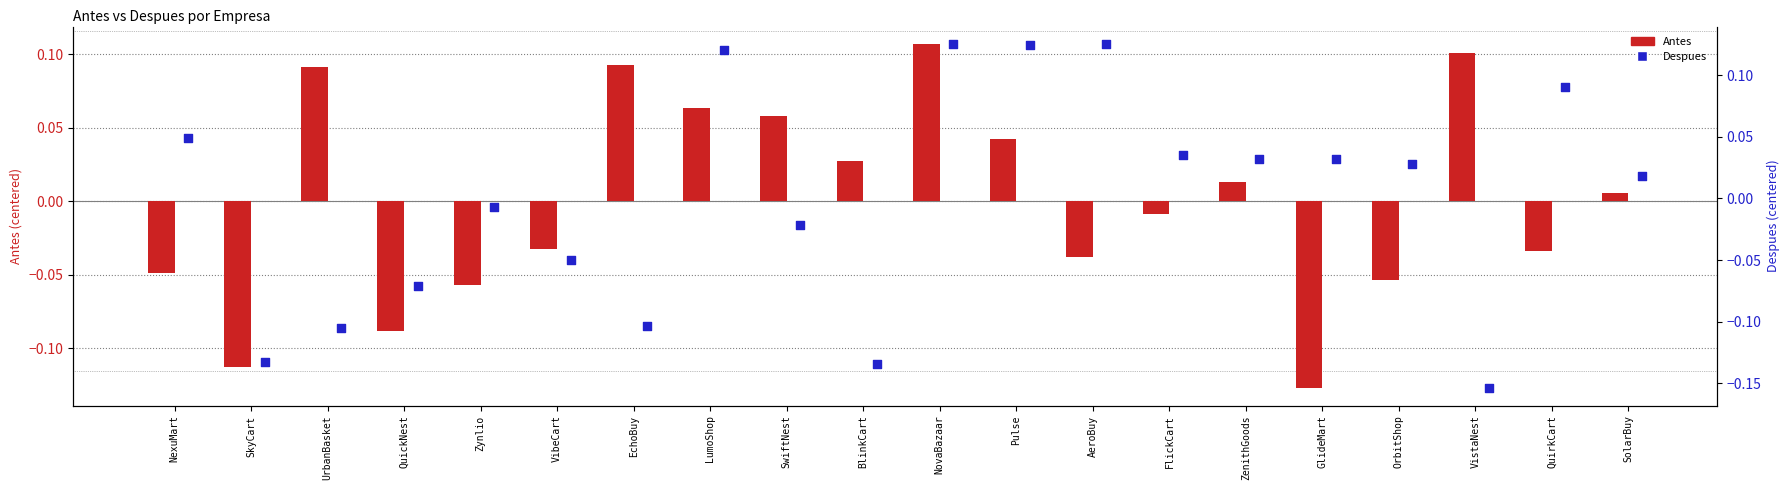

At which category is the sum across all series the highest?

NovaBazaar